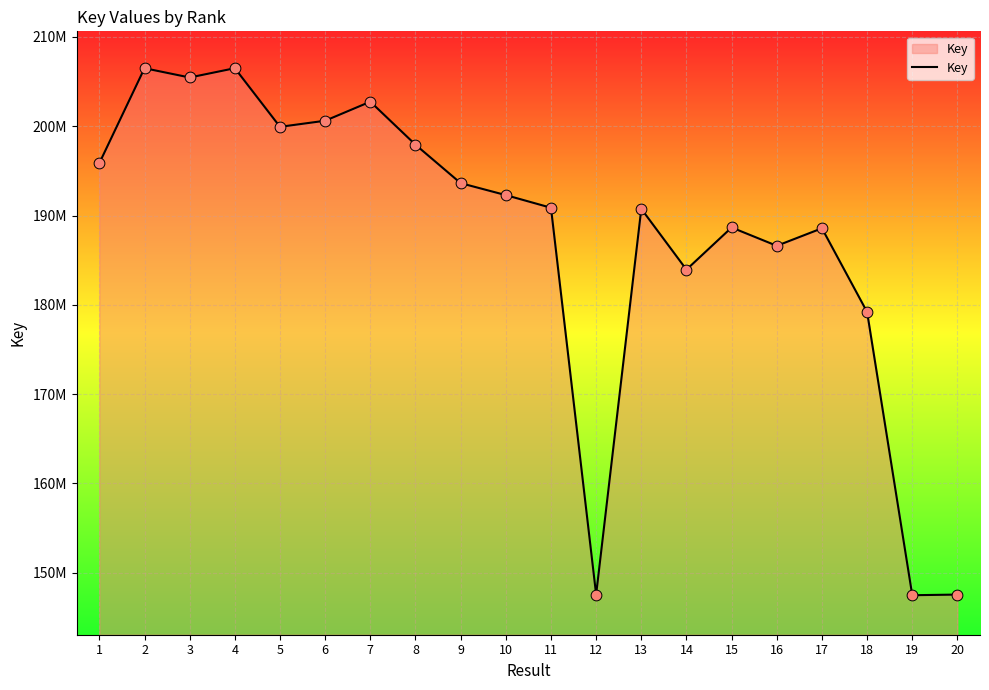

Between 20 and 9, which is larger?

9